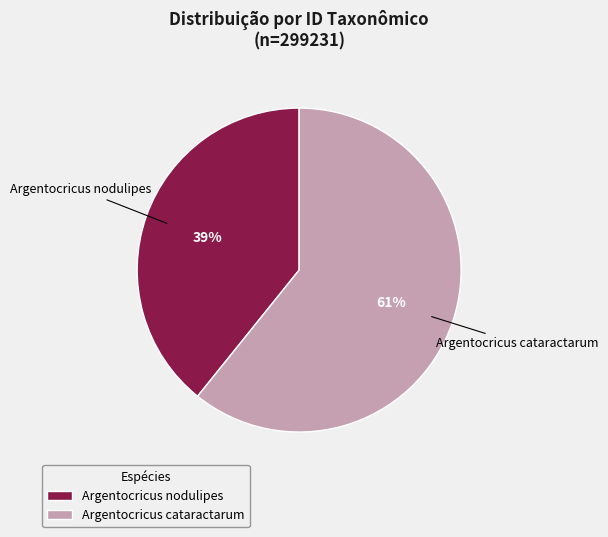

What percentage is the Argentocricus cataractarum slice, to the nearest percent?

61%